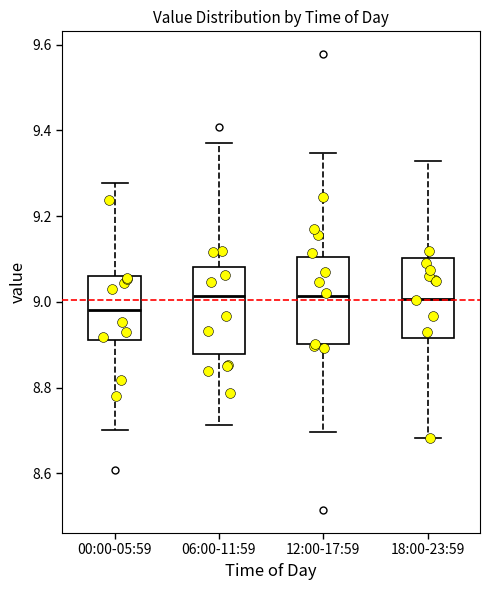

Where does the upper whisker of the box for 06:00-11:59 end on the y-axis? The values are not printed on the chart, so give them approximately, as read against the axis.

9.36